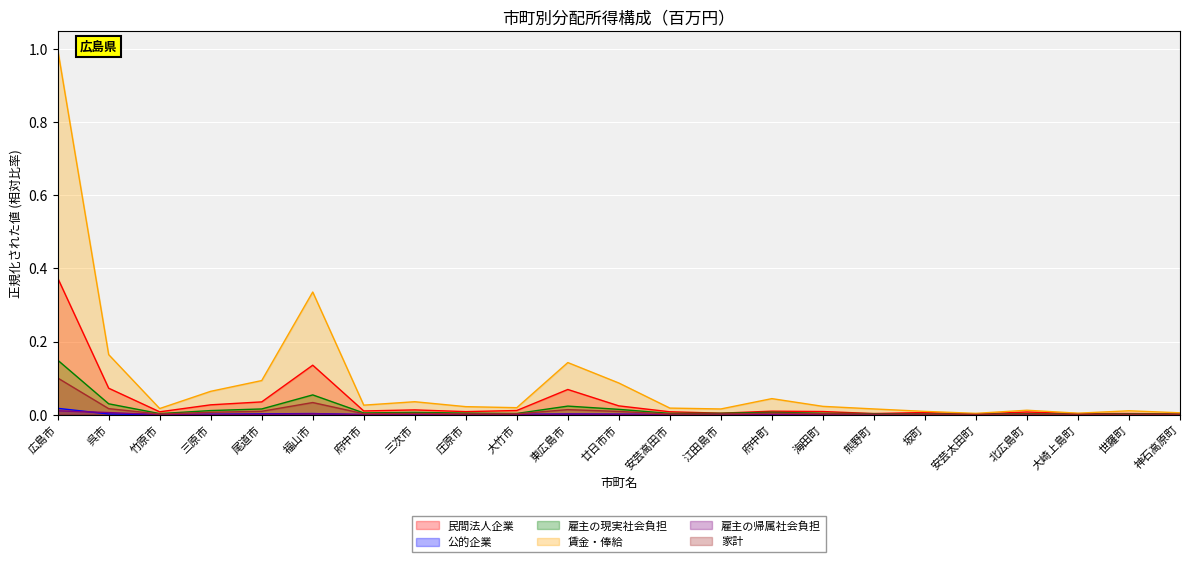

Reading right to left, list all the values displayed in this chart.

民間法人企業: 神石高原町=0.0	世羅町=0.0	大崎上島町=0.0	北広島町=0.0	安芸太田町=0.0	坂町=0.0	熊野町=0.0	海田町=0.0	府中町=0.0	江田島市=0.0	安芸高田市=0.0	廿日市市=0.0	東広島市=0.1	大竹市=0.0	庄原市=0.0	三次市=0.0	府中市=0.0	福山市=0.1	尾道市=0.0	三原市=0.0	竹原市=0.0	呉市=0.1	広島市=0.4
公的企業: 神石高原町=-0.0	世羅町=-0.0	大崎上島町=0.0	北広島町=0.0	安芸太田町=0.0	坂町=0.0	熊野町=0.0	海田町=0.0	府中町=0.0	江田島市=0.0	安芸高田市=0.0	廿日市市=0.0	東広島市=0.0	大竹市=0.0	庄原市=0.0	三次市=0.0	府中市=0.0	福山市=0.0	尾道市=0.0	三原市=0.0	竹原市=0.0	呉市=0.0	広島市=0.0
雇主の現実社会負担: 神石高原町=0.0	世羅町=0.0	大崎上島町=0.0	北広島町=0.0	安芸太田町=0.0	坂町=0.0	熊野町=0.0	海田町=0.0	府中町=0.0	江田島市=0.0	安芸高田市=0.0	廿日市市=0.0	東広島市=0.0	大竹市=0.0	庄原市=0.0	三次市=0.0	府中市=0.0	福山市=0.1	尾道市=0.0	三原市=0.0	竹原市=0.0	呉市=0.0	広島市=0.1
賃金・俸給: 神石高原町=0.0	世羅町=0.0	大崎上島町=0.0	北広島町=0.0	安芸太田町=0.0	坂町=0.0	熊野町=0.0	海田町=0.0	府中町=0.0	江田島市=0.0	安芸高田市=0.0	廿日市市=0.1	東広島市=0.1	大竹市=0.0	庄原市=0.0	三次市=0.0	府中市=0.0	福山市=0.3	尾道市=0.1	三原市=0.1	竹原市=0.0	呉市=0.2	広島市=1.0
雇主の帰属社会負担: 神石高原町=0.0	世羅町=0.0	大崎上島町=0.0	北広島町=0.0	安芸太田町=0.0	坂町=0.0	熊野町=0.0	海田町=0.0	府中町=0.0	江田島市=0.0	安芸高田市=0.0	廿日市市=0.0	東広島市=0.0	大竹市=0.0	庄原市=0.0	三次市=0.0	府中市=0.0	福山市=0.0	尾道市=0.0	三原市=0.0	竹原市=0.0	呉市=0.0	広島市=0.0
家計: 神石高原町=0.0	世羅町=0.0	大崎上島町=0.0	北広島町=0.0	安芸太田町=0.0	坂町=0.0	熊野町=0.0	海田町=0.0	府中町=0.0	江田島市=0.0	安芸高田市=0.0	廿日市市=0.0	東広島市=0.0	大竹市=0.0	庄原市=0.0	三次市=0.0	府中市=0.0	福山市=0.0	尾道市=0.0	三原市=0.0	竹原市=0.0	呉市=0.0	広島市=0.1